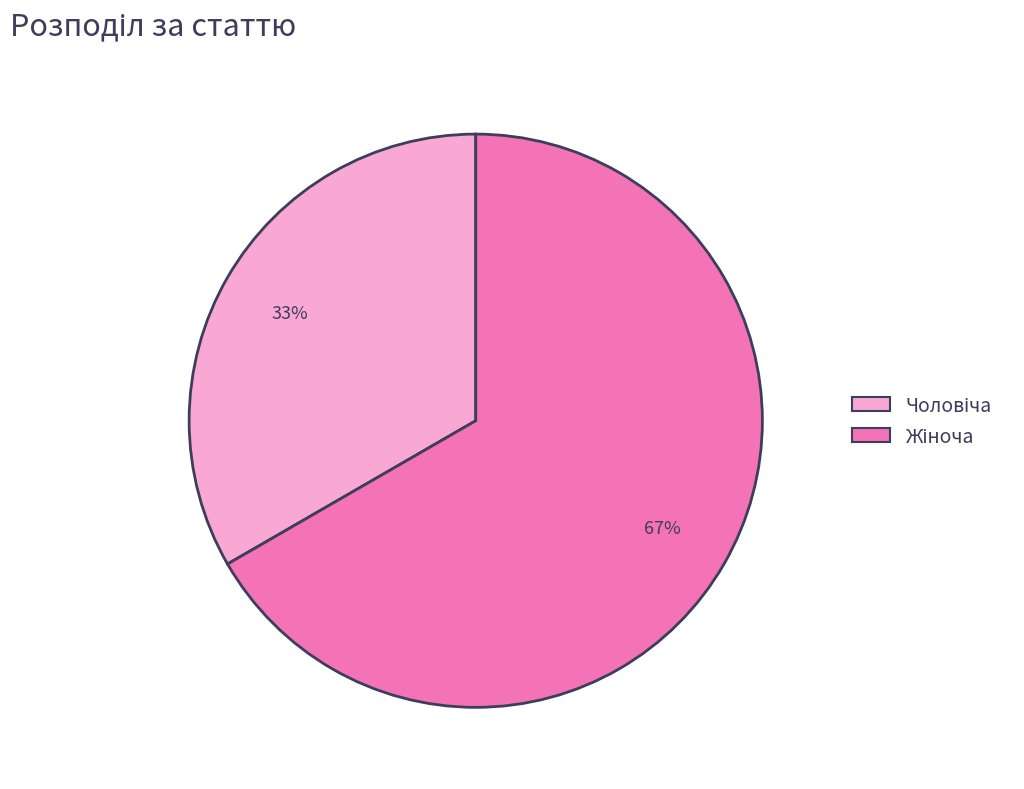

Is there any slice that represents more than half of the pie?

Yes